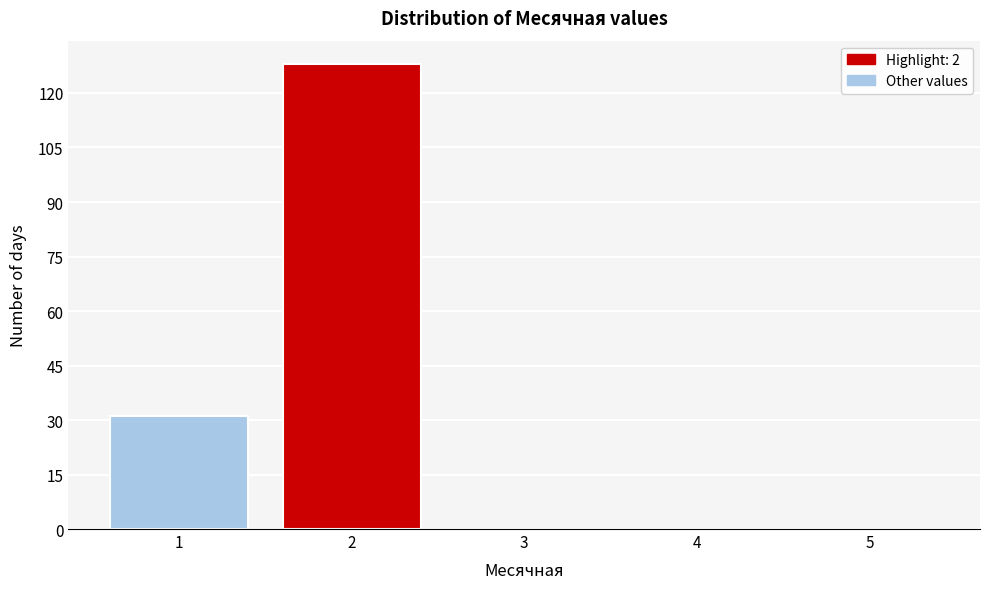

Reading left to right, transcribe this chart: for each bar, give the range it covers on the x-axis and its height. The values are not printed on the chart, so give them approximately, as read against the axis.

0.5 to 1.5: 32
1.5 to 2.5: 128
2.5 to 3.5: 0
3.5 to 4.5: 0
4.5 to 5.5: 0